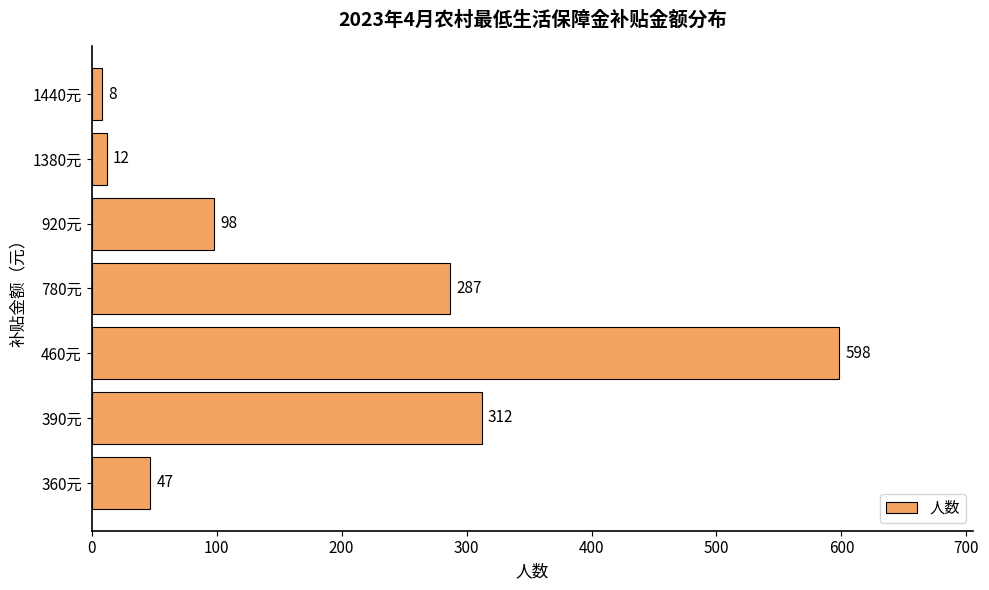

The value at 360元 is 82. True or false?

False